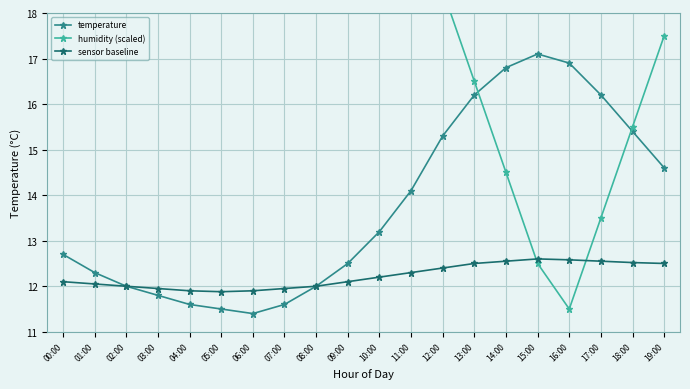

True or false: sensor baseline and temperature intersect in this chart.

False